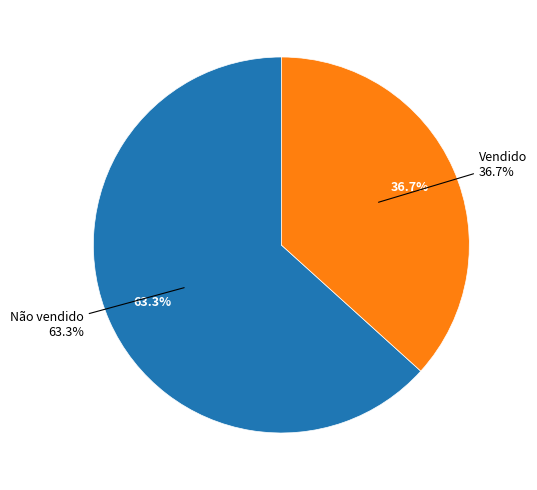

Between Vendido and Não vendido, which is larger?

Não vendido